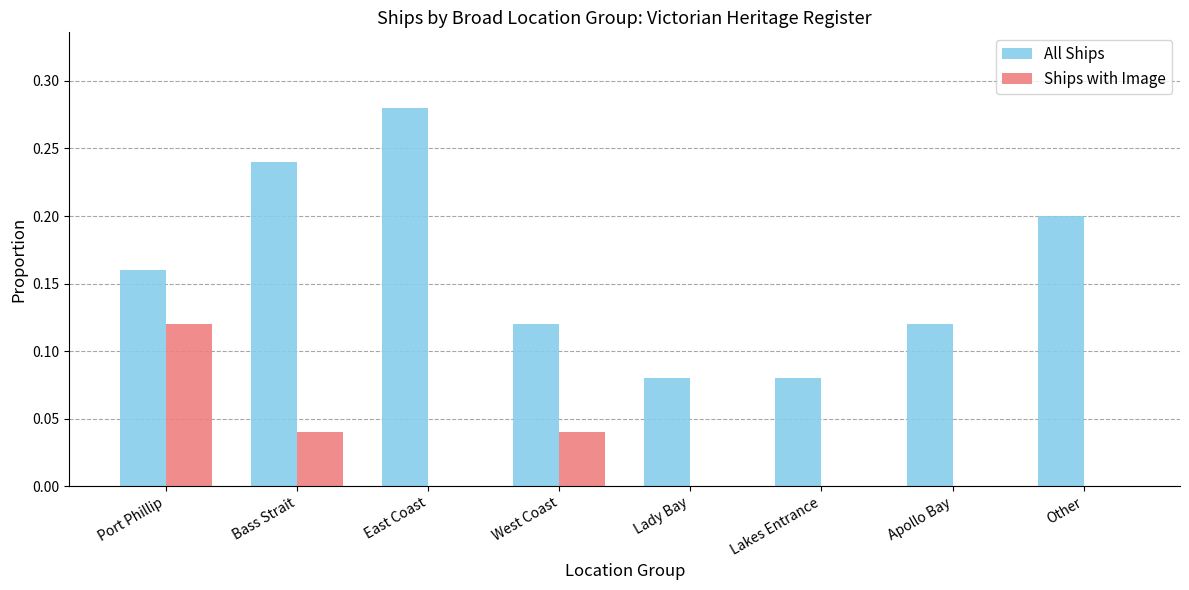

Which category has the highest value in the Ships with Image series?

Port Phillip